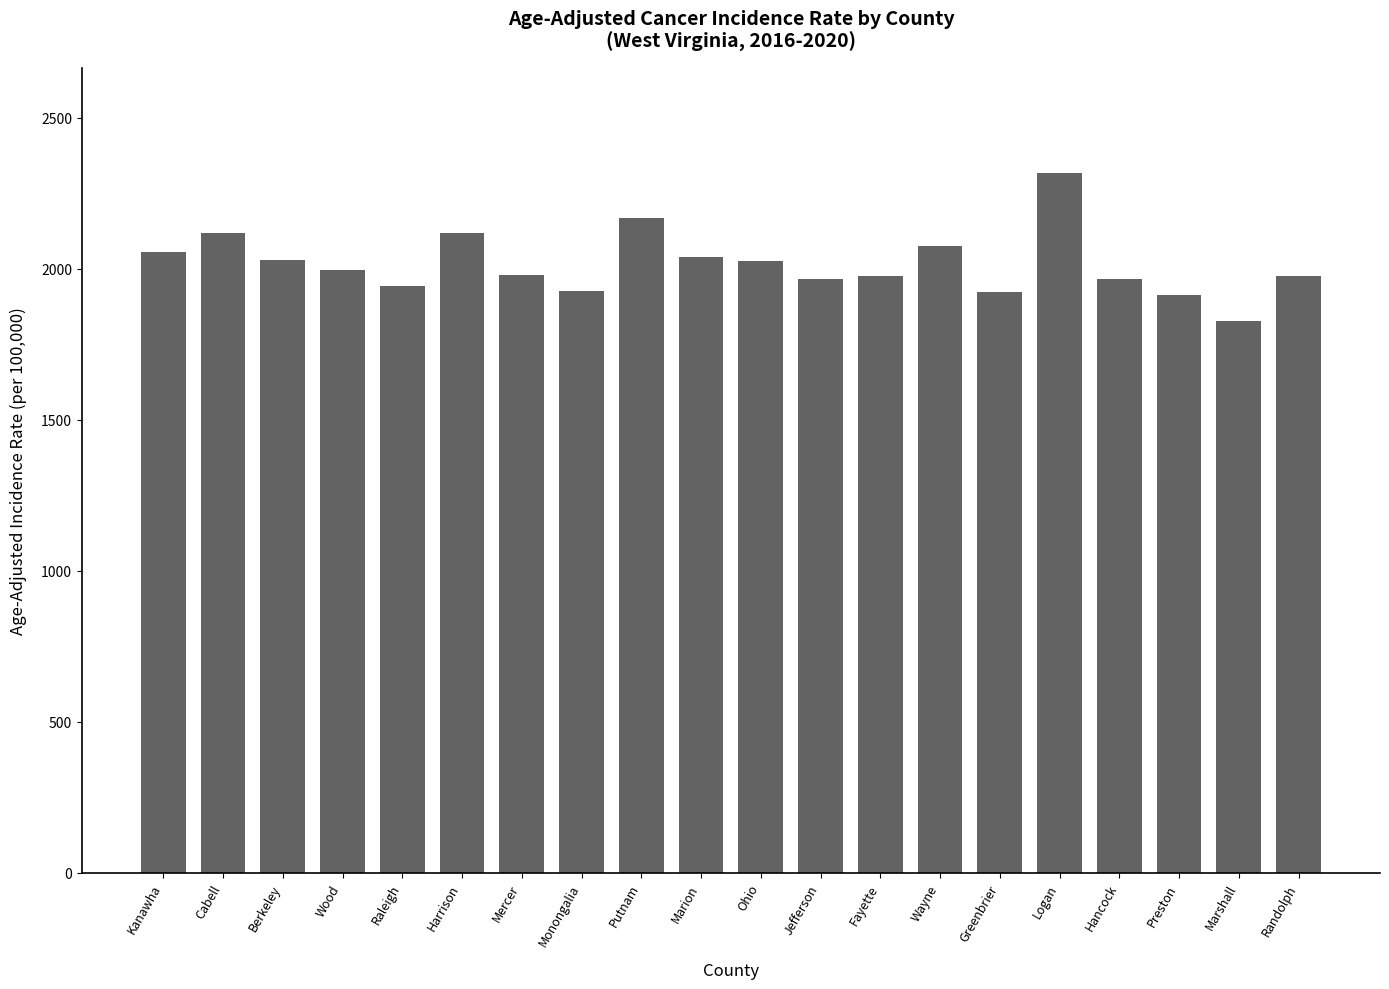

Which category has the highest value across all series?

Logan